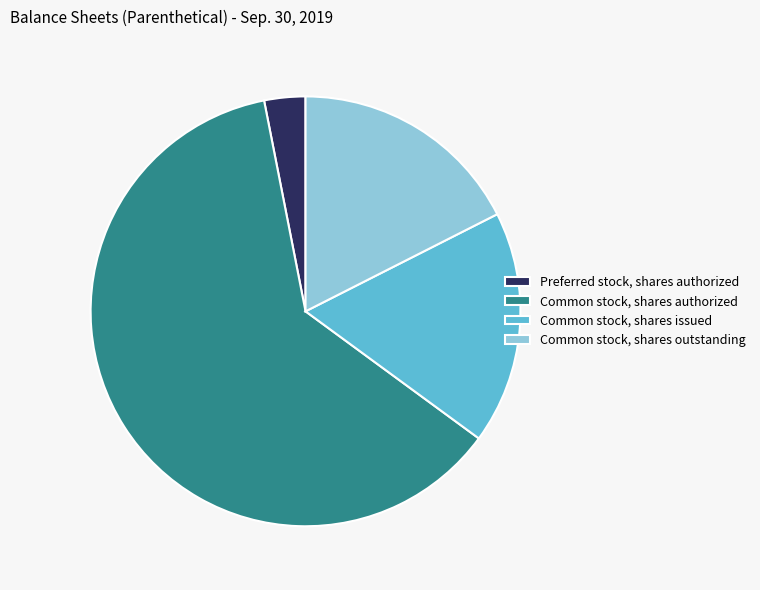

Which category accounts for the majority?

Common stock, shares authorized